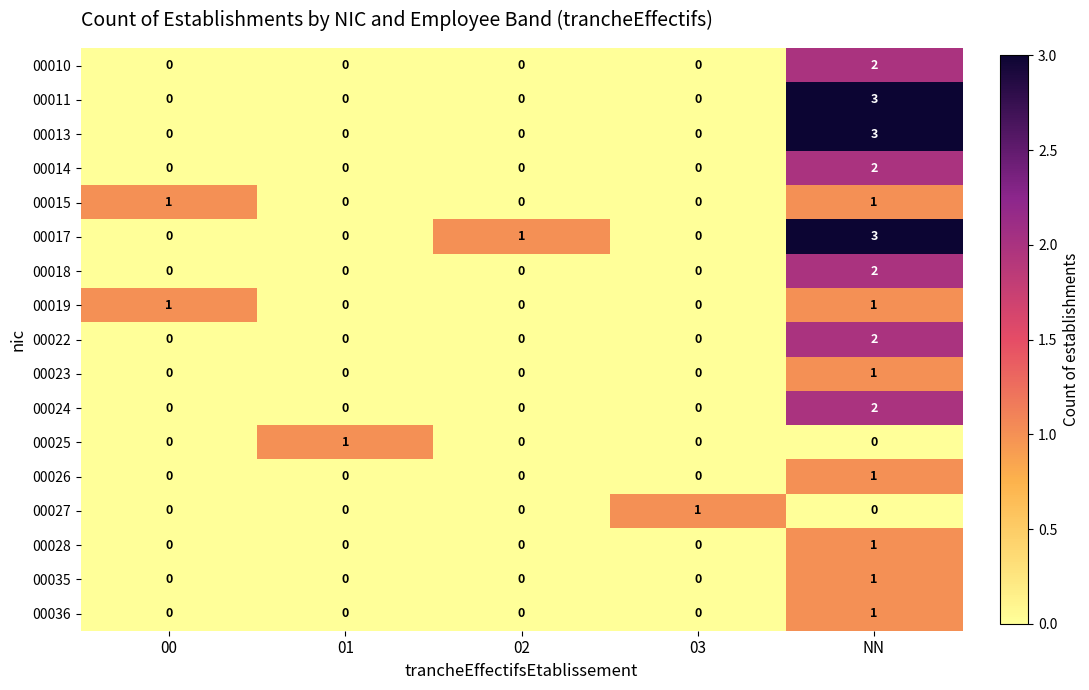

What is the difference between the highest and lowest values at NN?

3